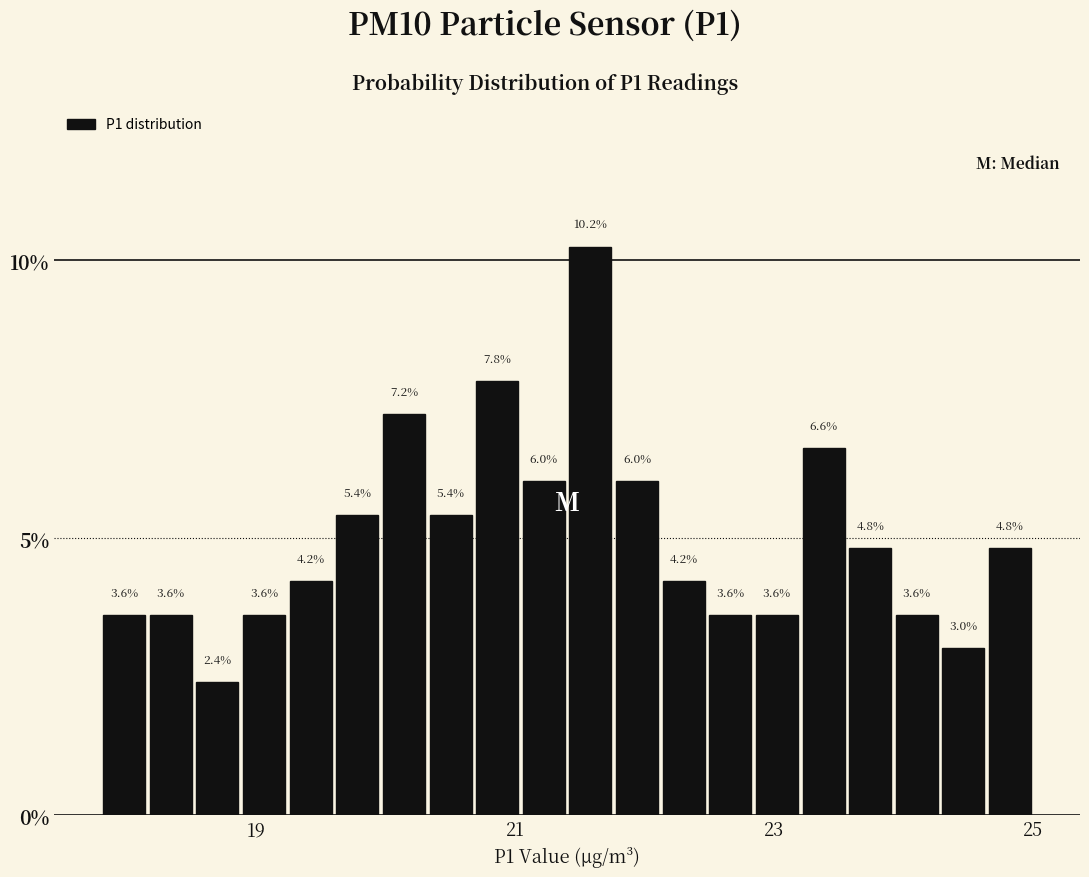

Around what value on the x-axis is the tallest bar? Give the approximate position of its centre, as read against the axis.

21.6